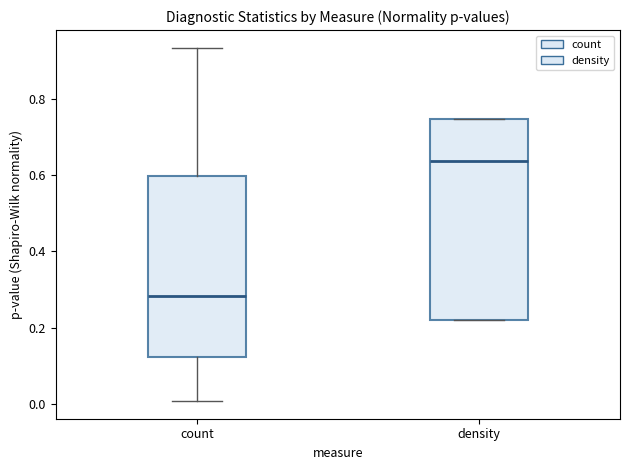

Which box's median line is the lowest?

count